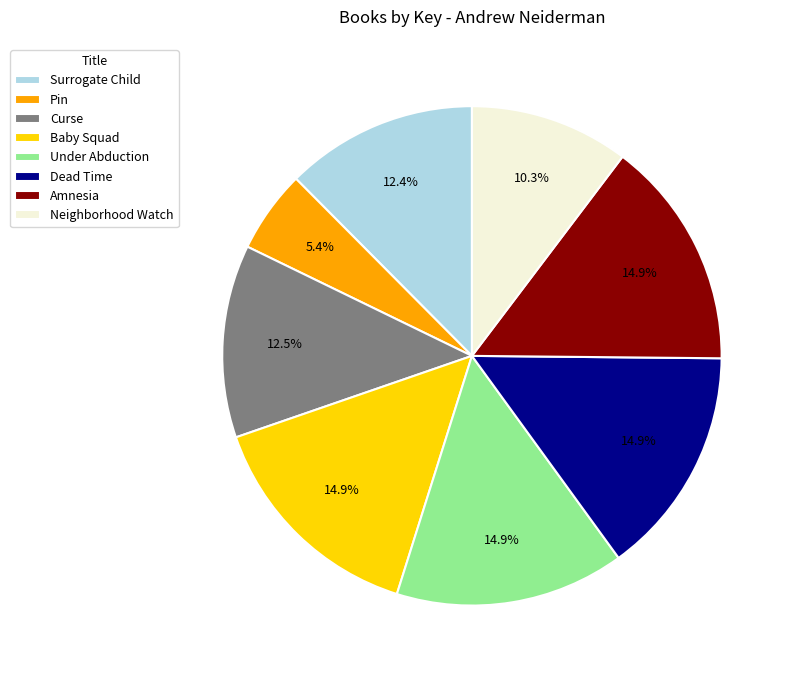

Approximately how many times larger is the value at Under Abduction compared to Baby Squad?

1.0